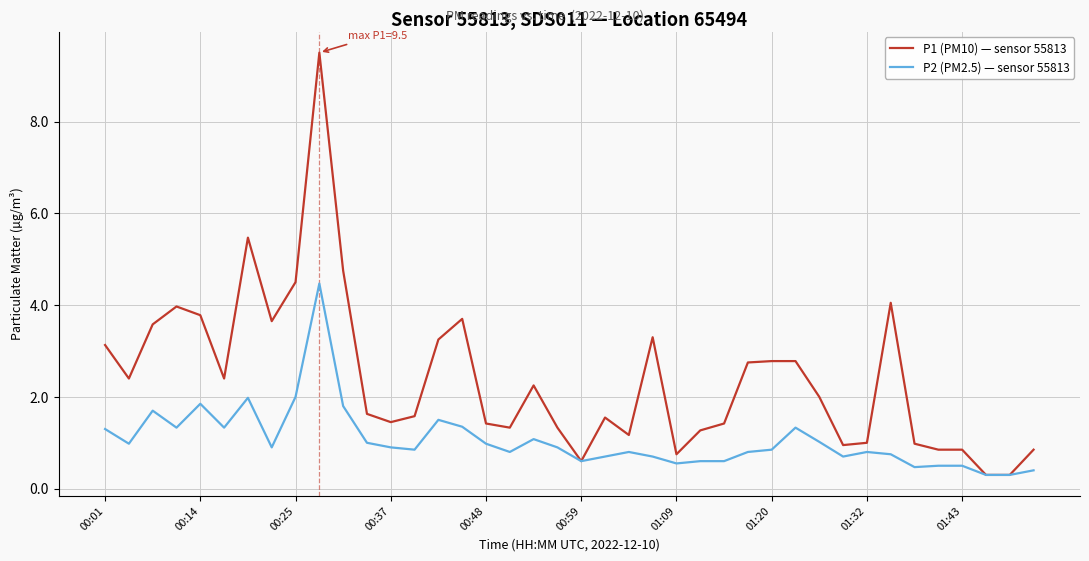

Which series has the largest total across all categories?

P1 (PM10) — sensor 55813